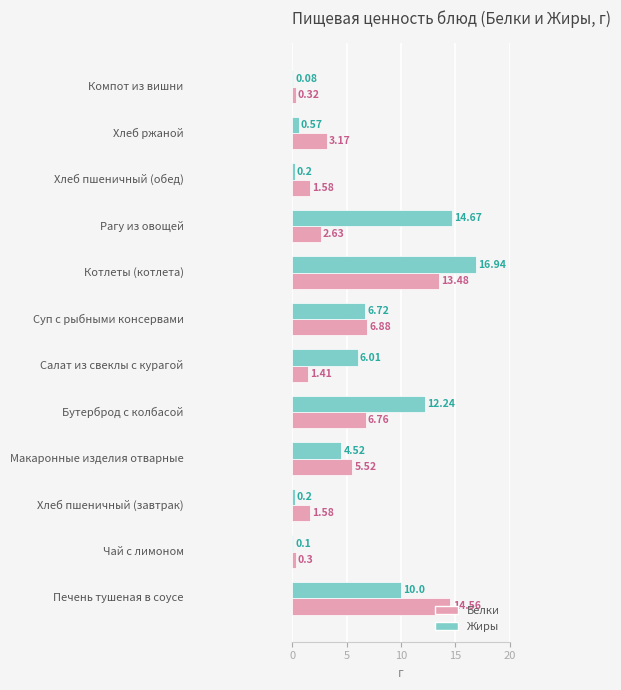

At how many categories does at least one series exceed 1?

10